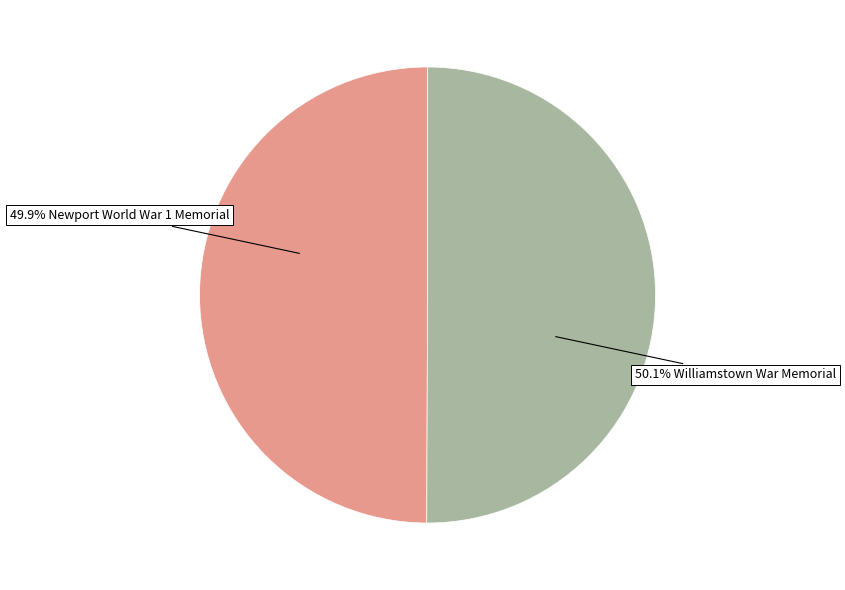

Does any single category account for the majority?

Yes